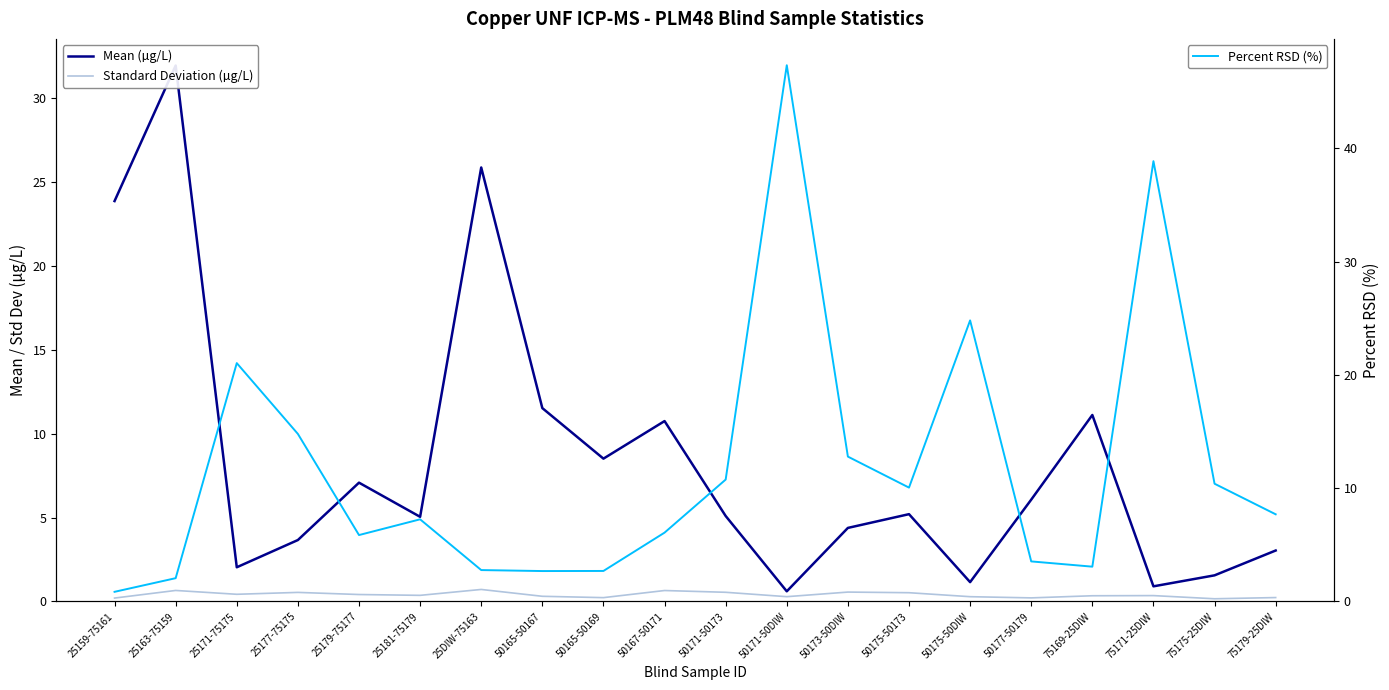

What is the difference between the highest and lowest values at 25163-75159?

31.3